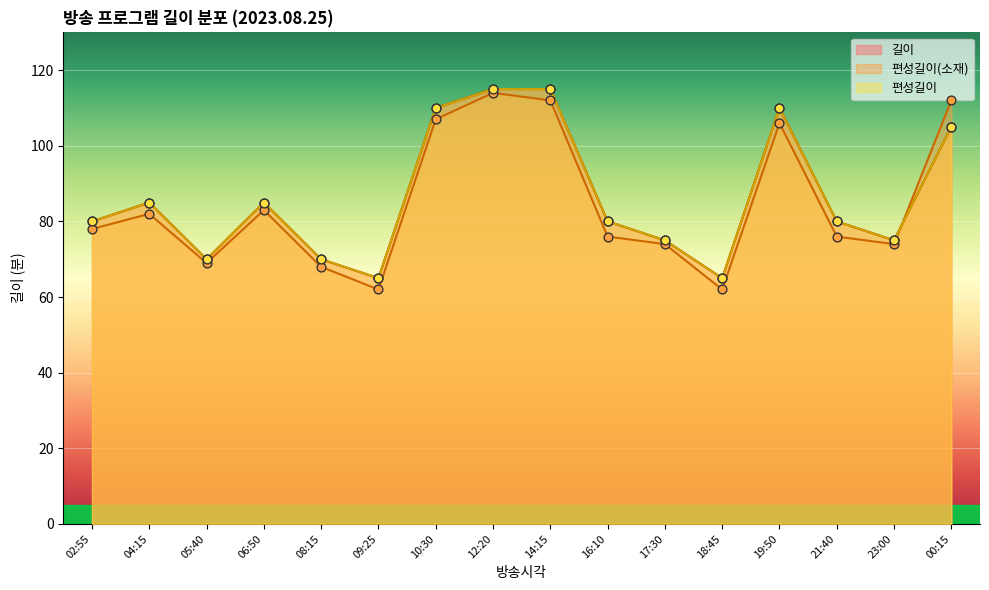

Which series has the largest total across all categories?

길이